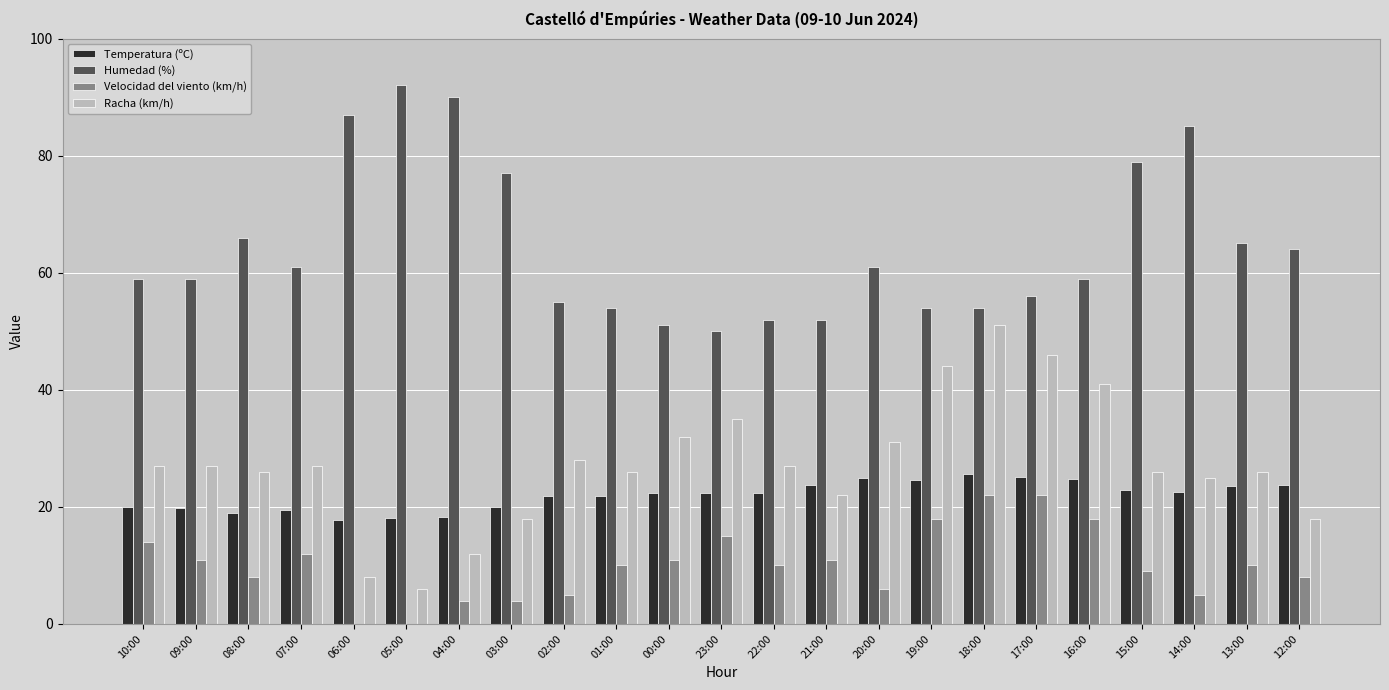

Which series changed the most between 08:00 and 15:00?

Humedad (%)